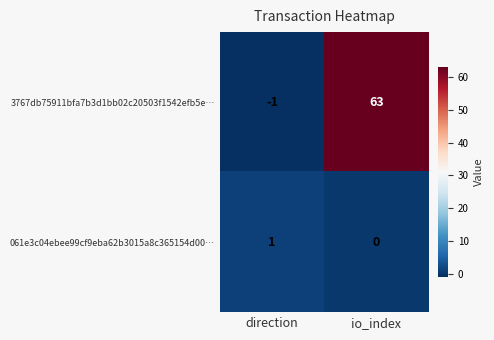

Rank the series by their maximum value, from lowest to highest.

061e3c04ebee99cf9eba62b3015a8c365154d00…, 3767db75911bfa7b3d1bb02c20503f1542efb5e…